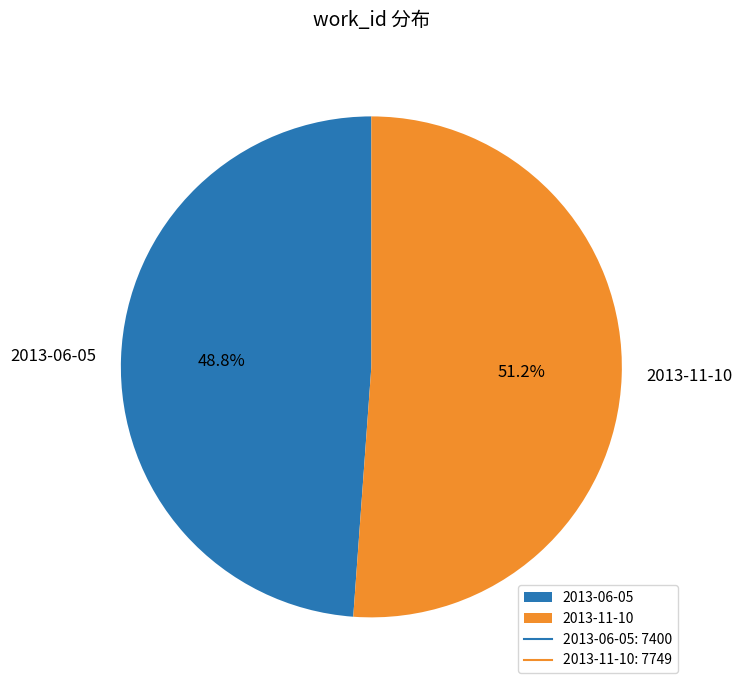

What percentage is NOT represented by 2013-06-05?

51.2%